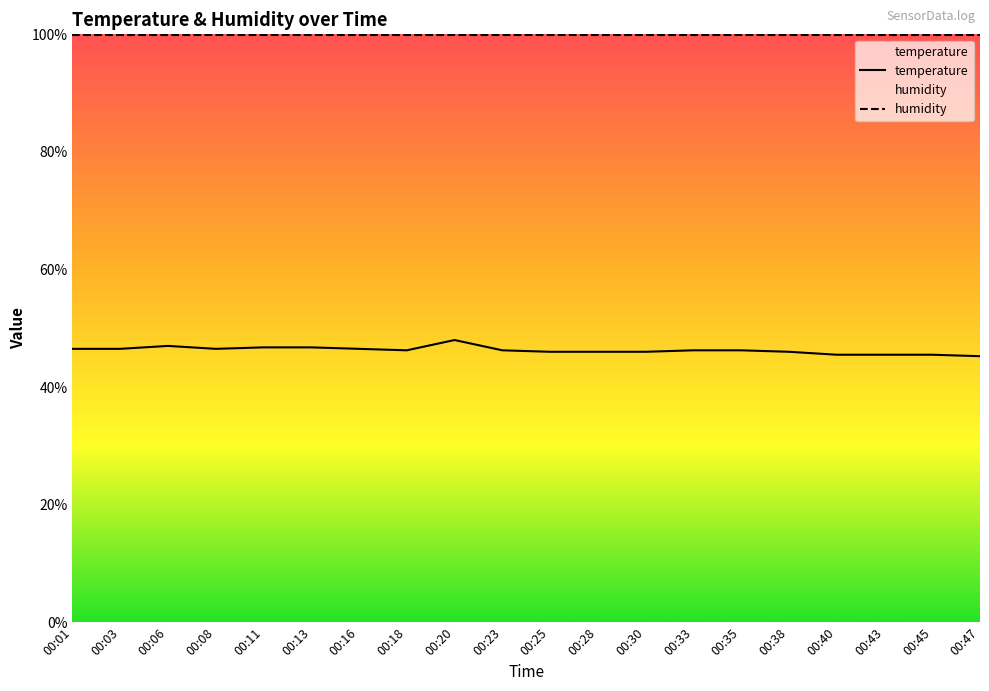

Where is the first local minimum for temperature?

00:08